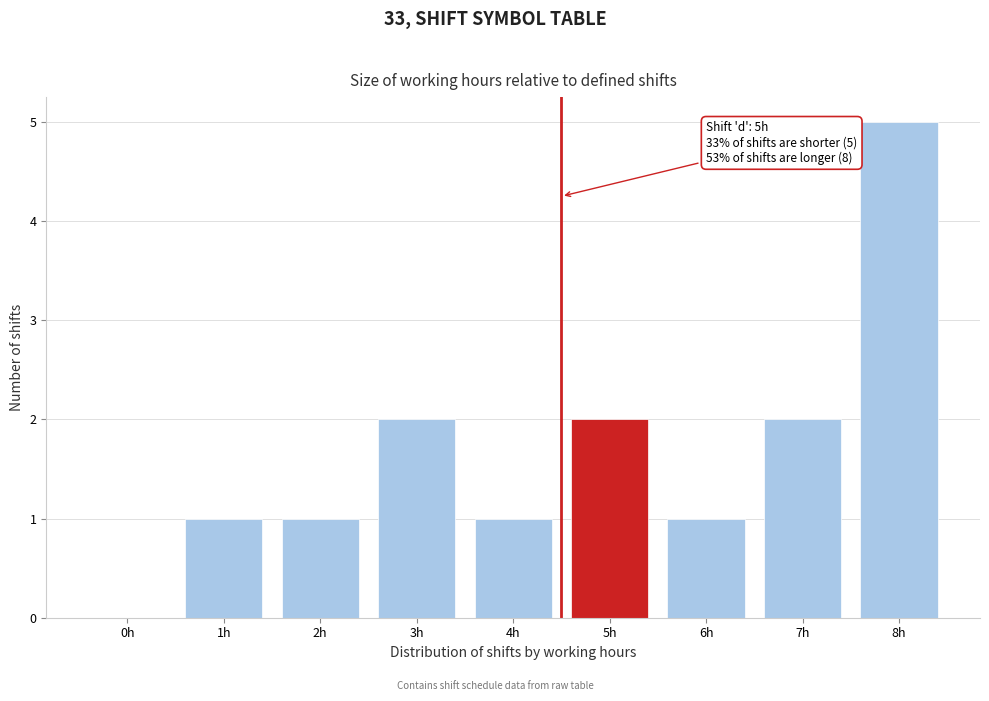

Reading right to left, extract all data points from this chart.

8h=5	7h=2	6h=1	5h=2	4h=1	3h=2	2h=1	1h=1	0h=0